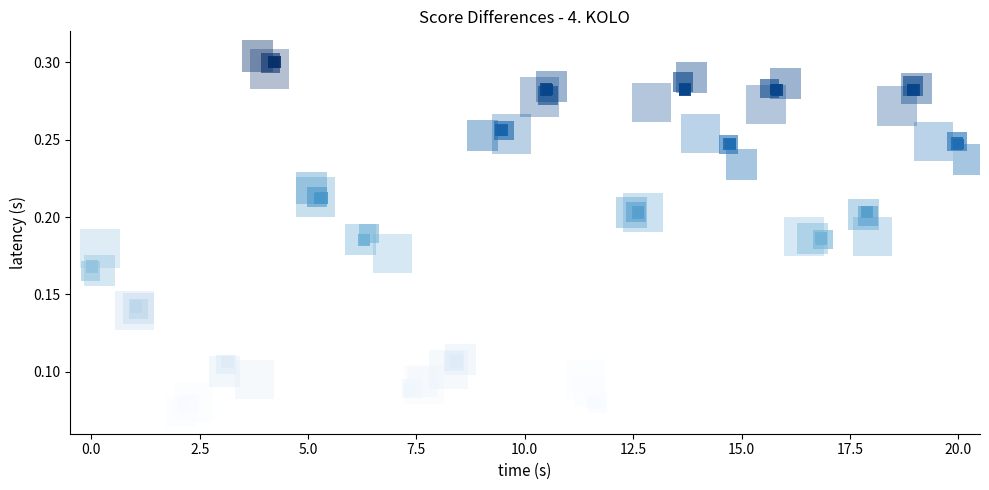

What is the difference between the maximum and minimum values?

0.2